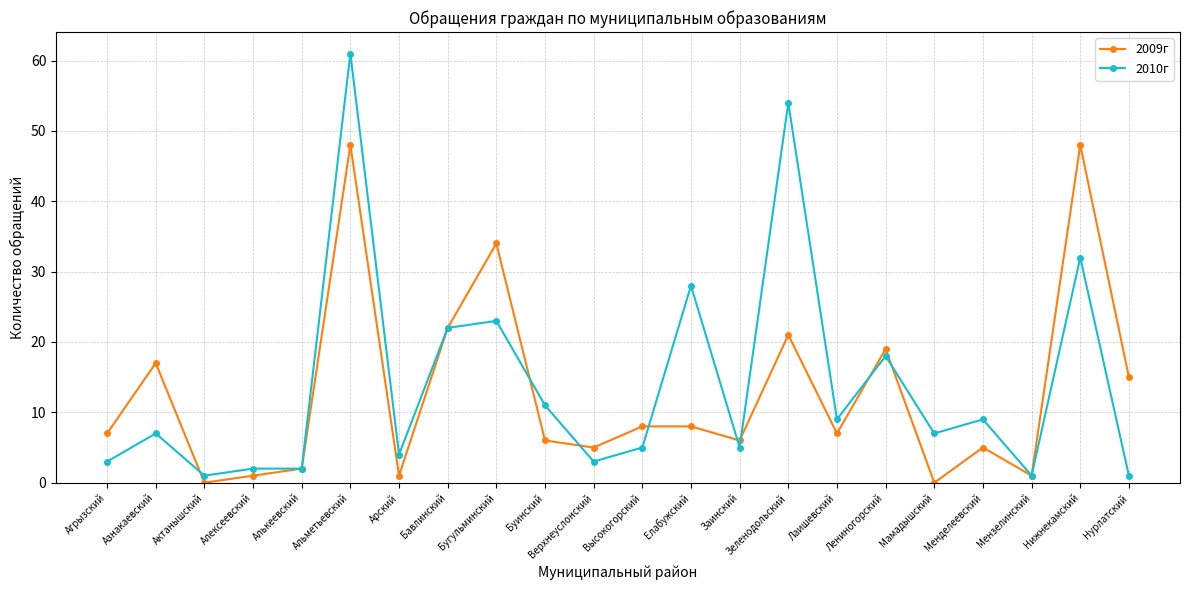

Is this an area chart (filled region under the line)?

No